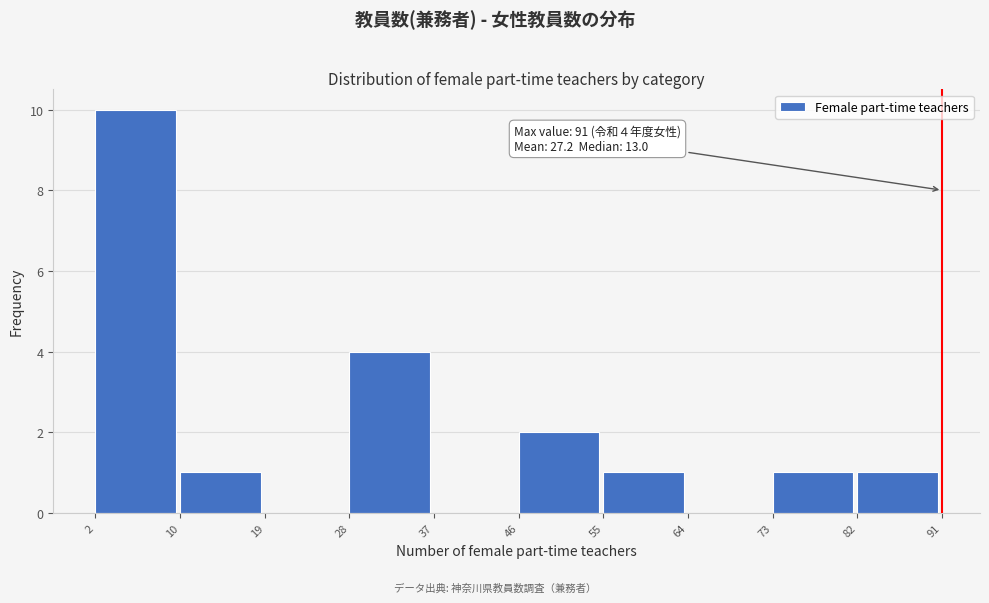

Which range on the x-axis has the tallest bar?

2 to 10